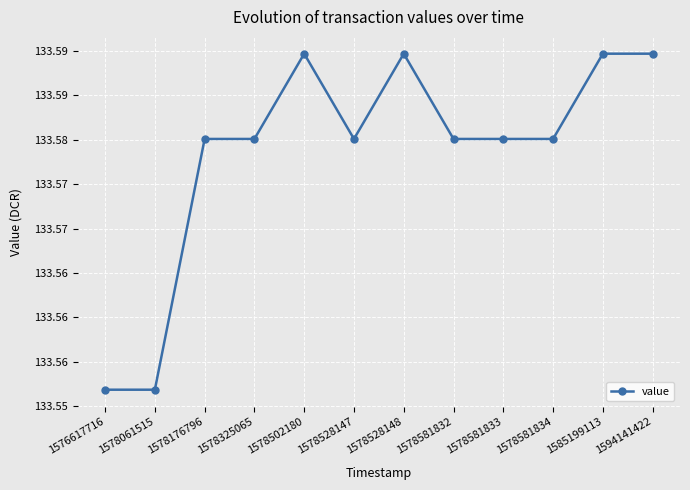

List the labels in order of value, smallest first.

1576617716, 1578061515, 1578176796, 1578325065, 1578528147, 1578581832, 1578581833, 1578581834, 1578502180, 1578528148, 1585199113, 1594141422